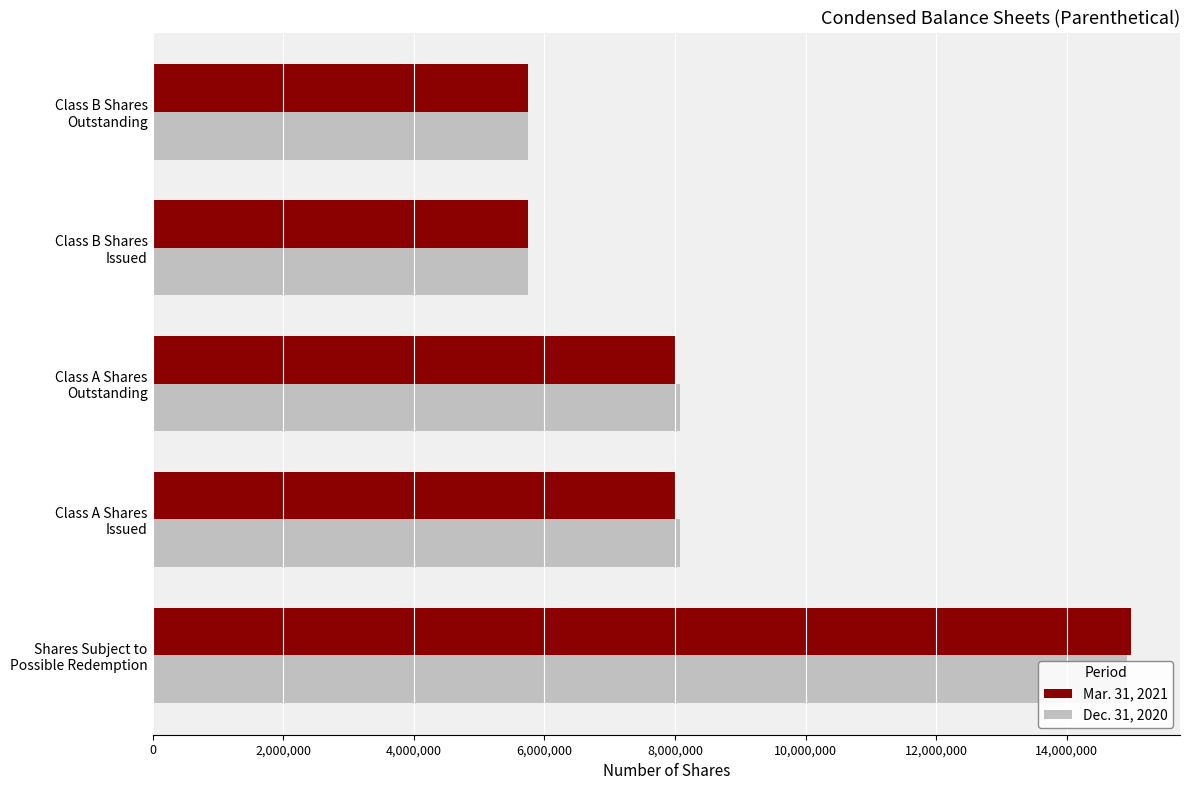

Which series has the largest range (max minus min)?

Mar. 31, 2021